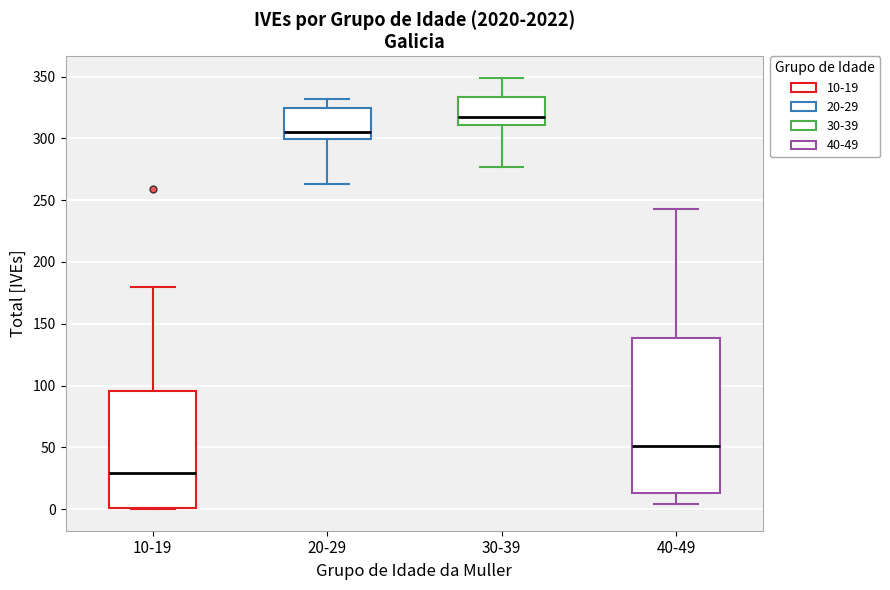

Which box is the tallest, from its lower edge to its upper edge?

40-49